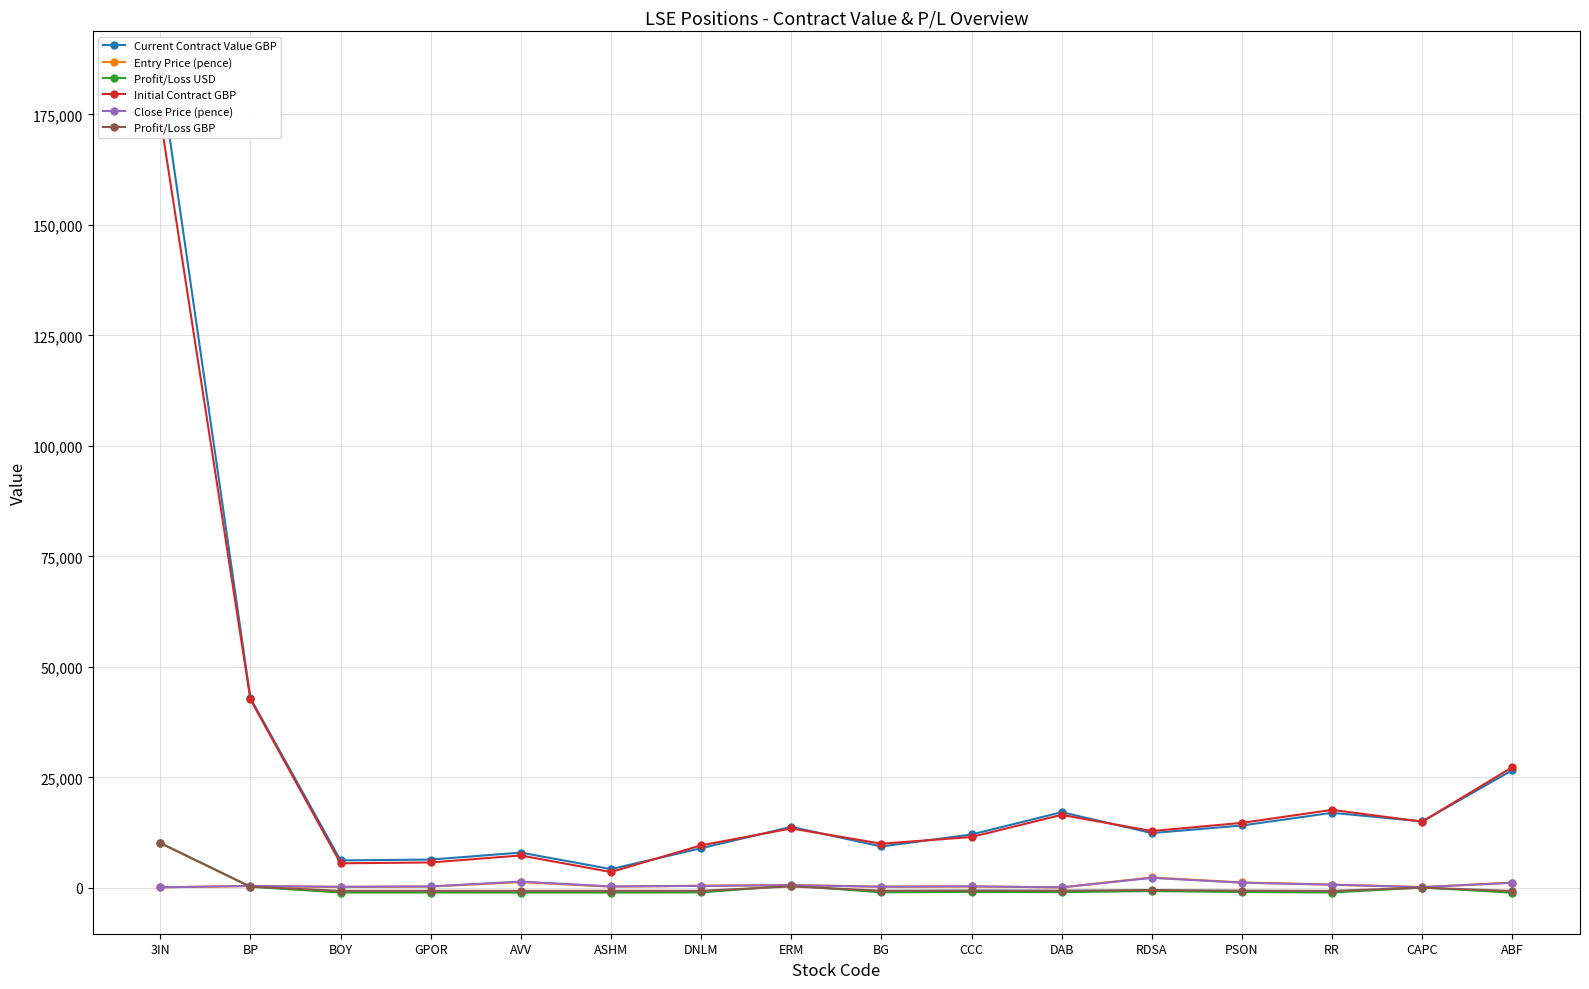

Is the value of Profit/Loss GBP at DNLM greater than the value of Profit/Loss USD at AVV?

Yes